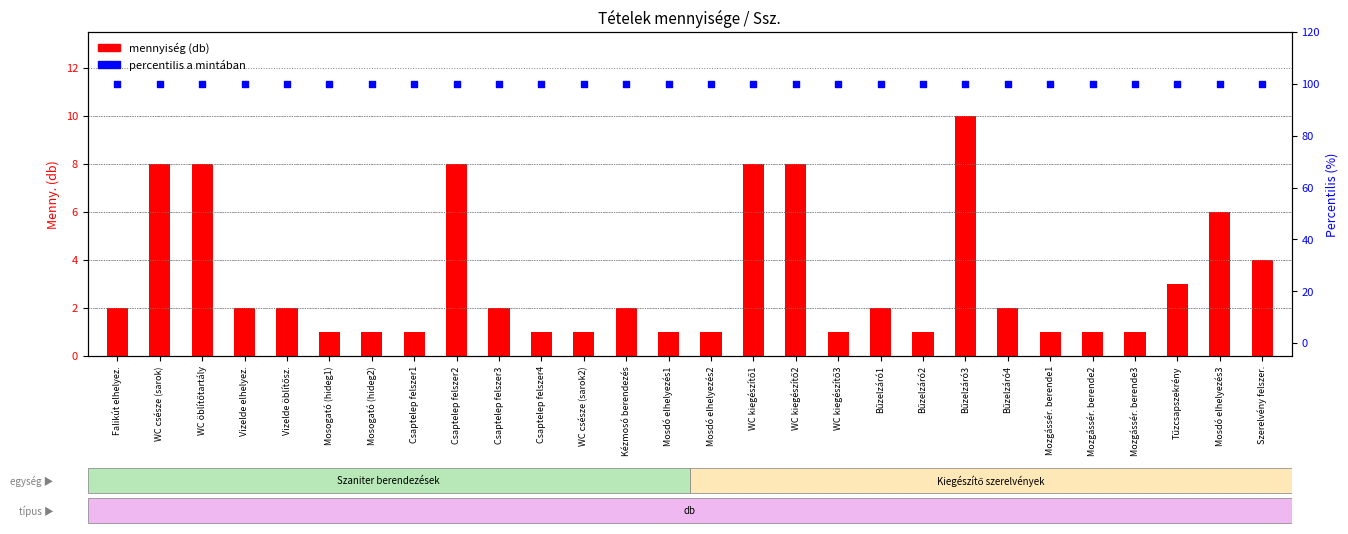

Which series has the widest spread of Y values?

mennyiség (db)